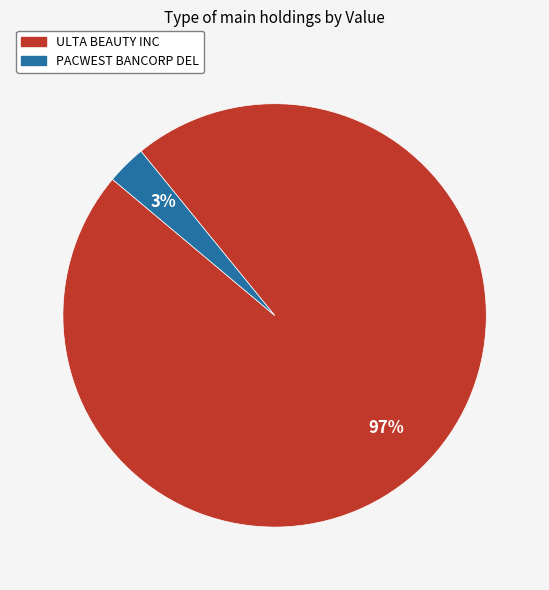

Which has a higher value, ULTA BEAUTY INC or PACWEST BANCORP DEL?

ULTA BEAUTY INC